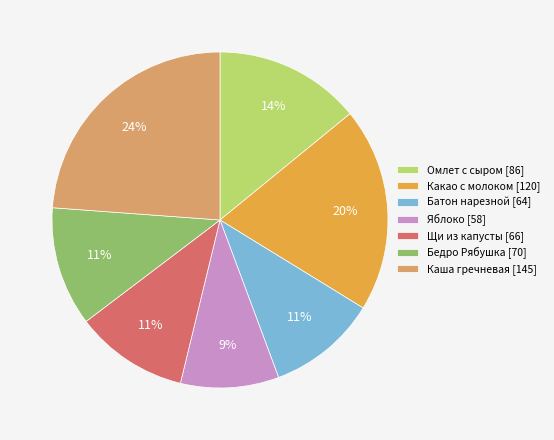

Is it true that Какао с молоком [120] is 8% of the pie?

False